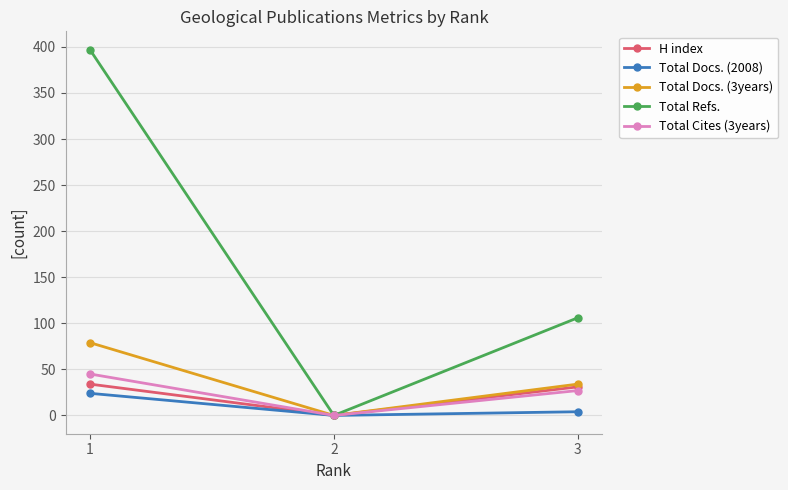

Which series has the widest spread of values?

Total Refs.